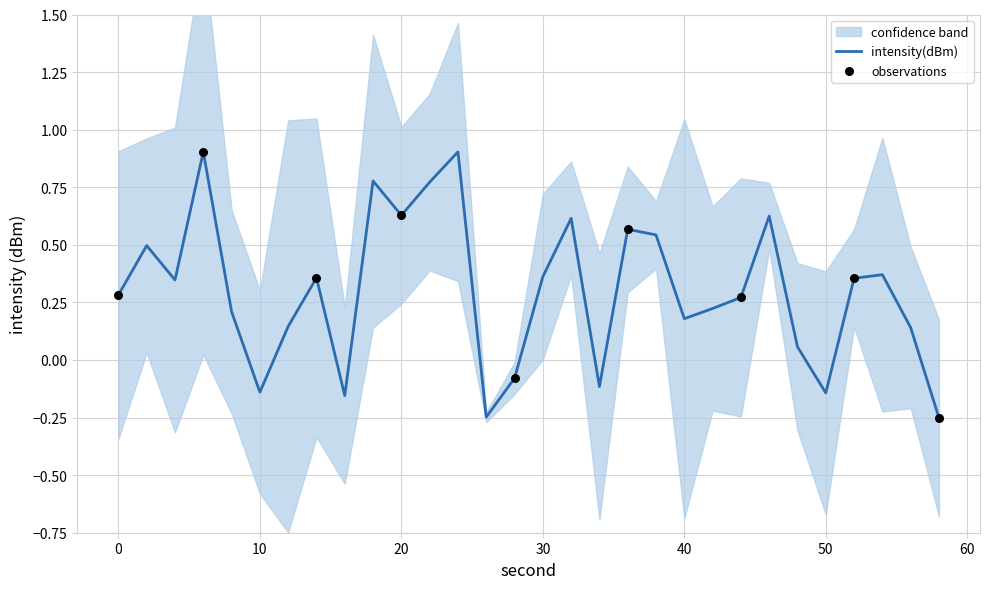

Which has a higher value, 28 or 8?

8